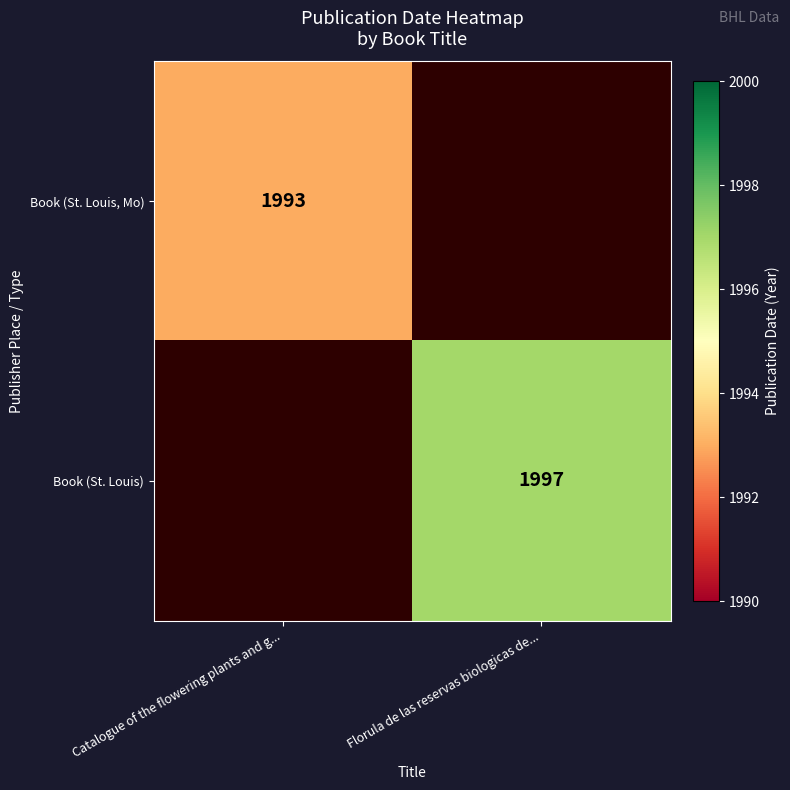

Is it true that Book (St. Louis, Mo) equals 2796 at Catalogue of the flowering plants and g...?

False